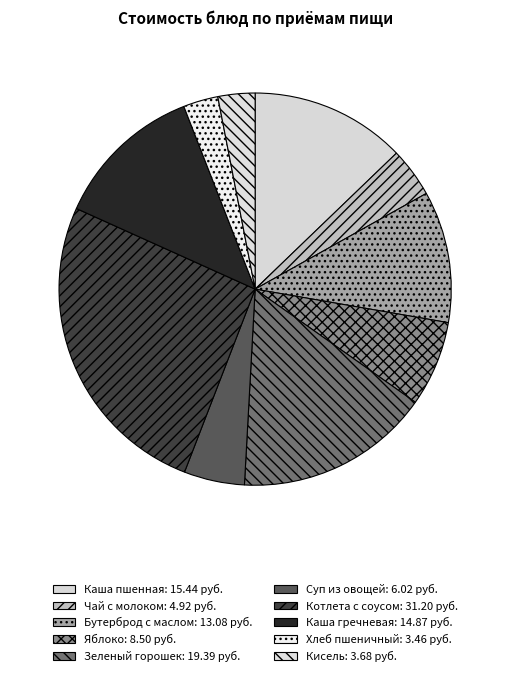

Between Хлеб пшеничный and Каша пшенная, which is larger?

Каша пшенная